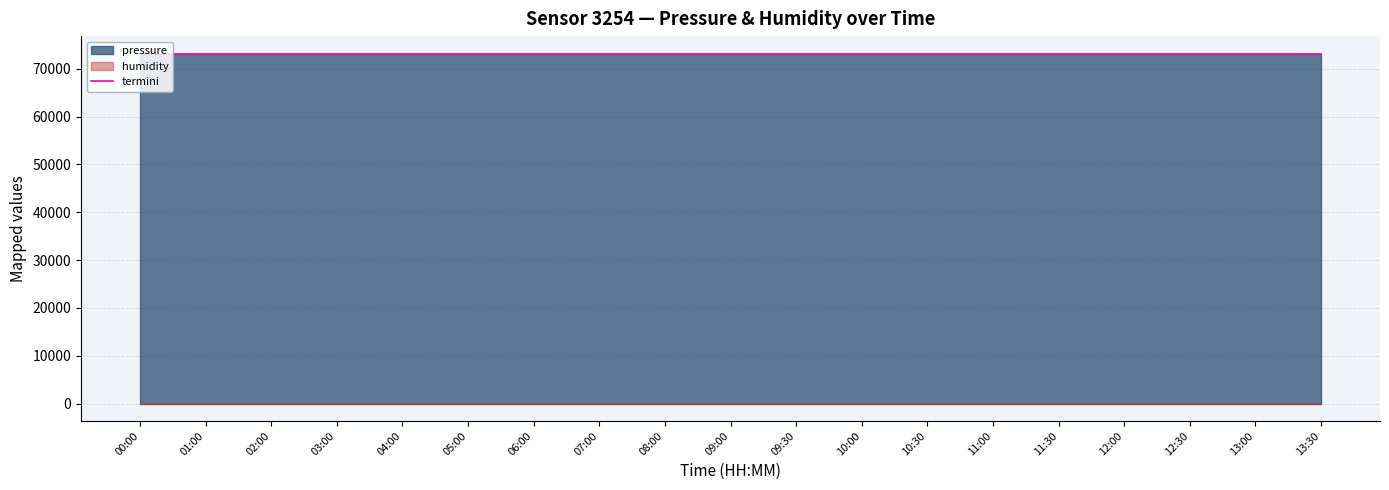

True or false: the data has more than 2 interior local peaks.

False